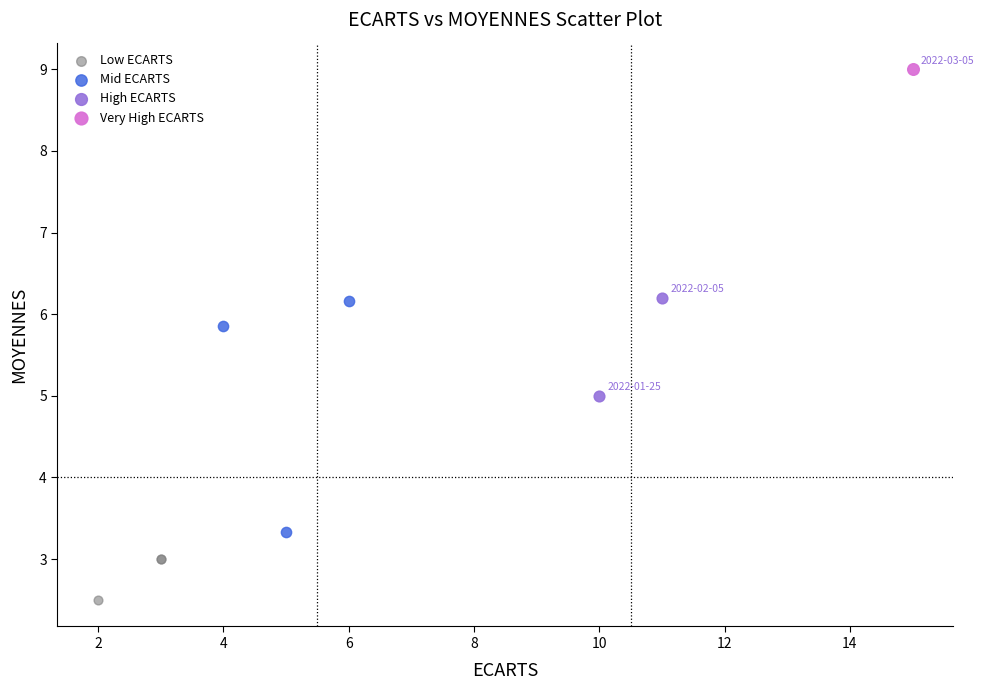

Which series contains the lowest Y value?

Low ECARTS